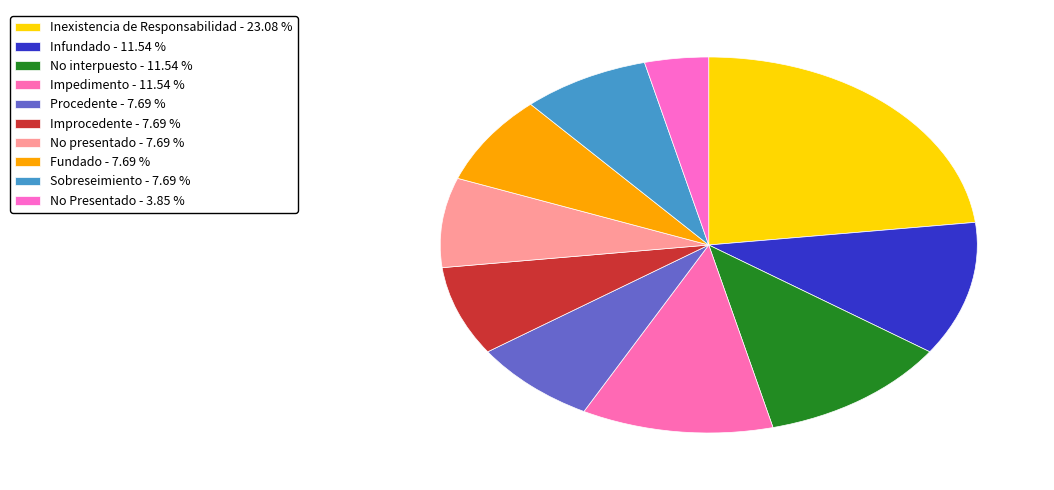

What percentage do Infundado and Improcedente together represent?

19.2%